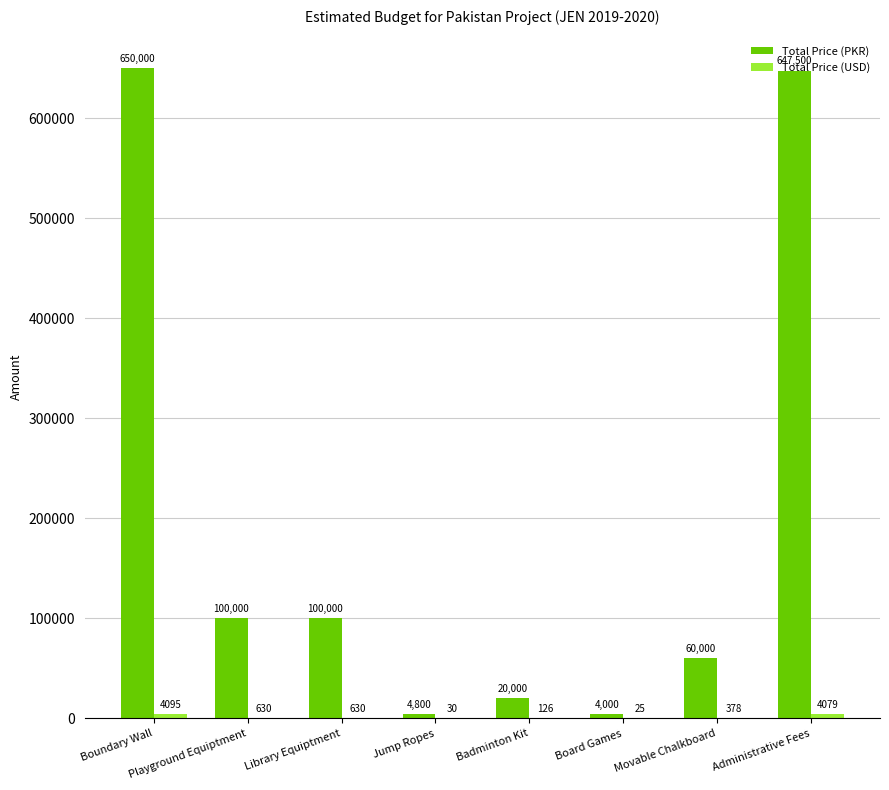

At which category is the sum across all series the highest?

Boundary Wall